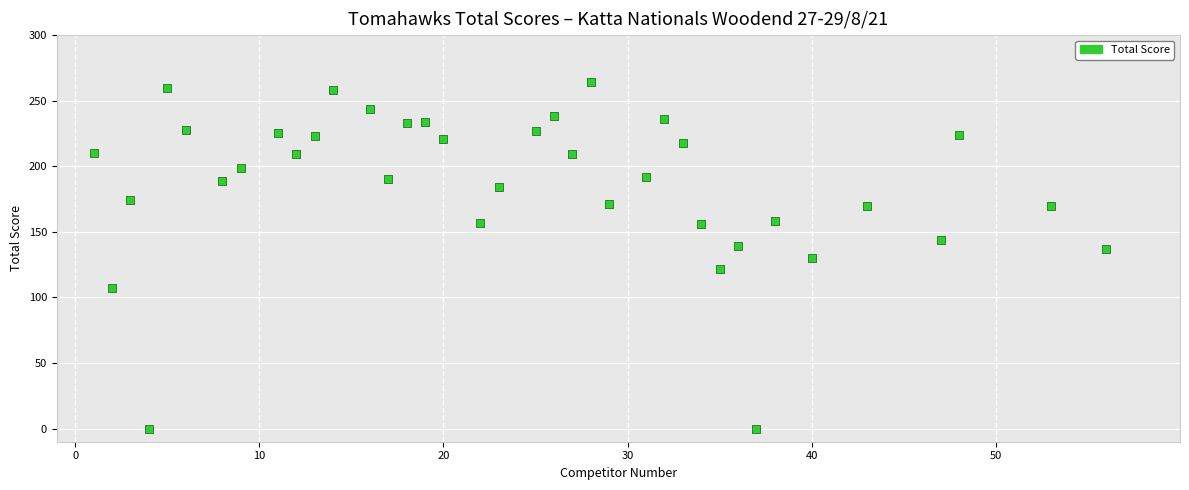

What is the range of X values (max minus min)?

55